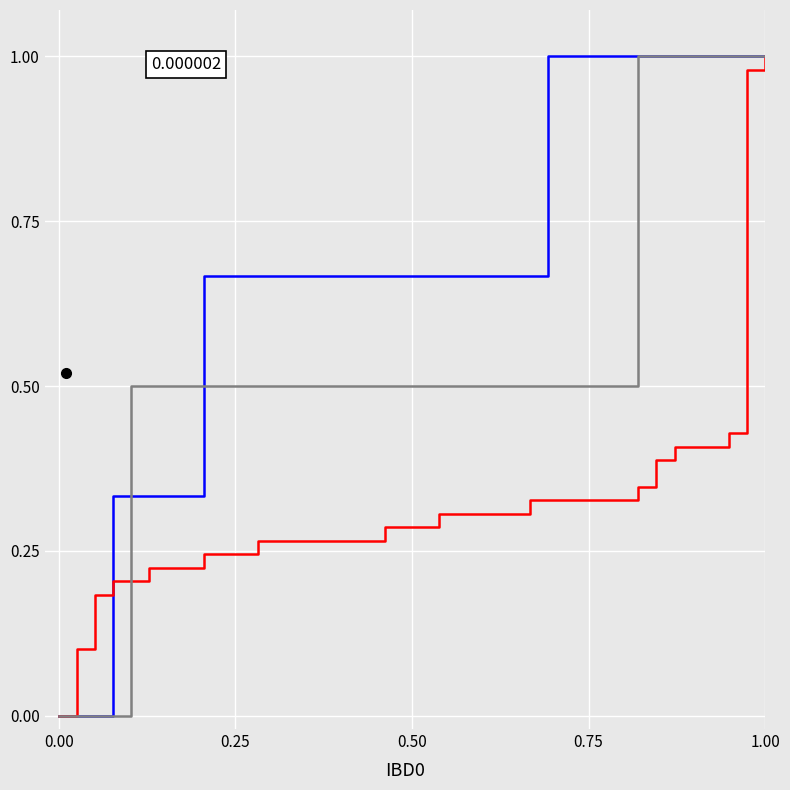

How many lines are shown in the chart?

3